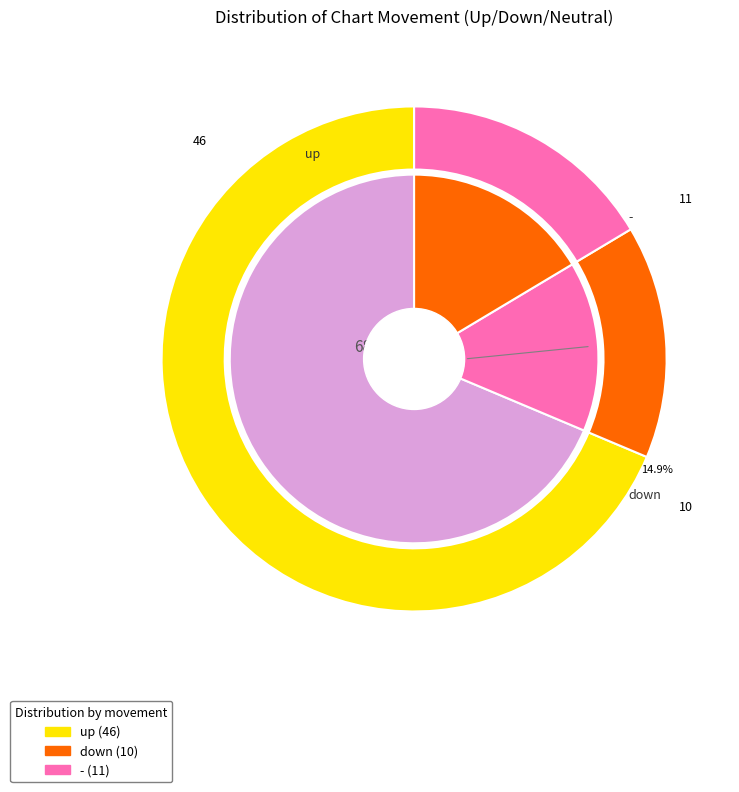

The - slice represents 16% of the pie. True or false?

True